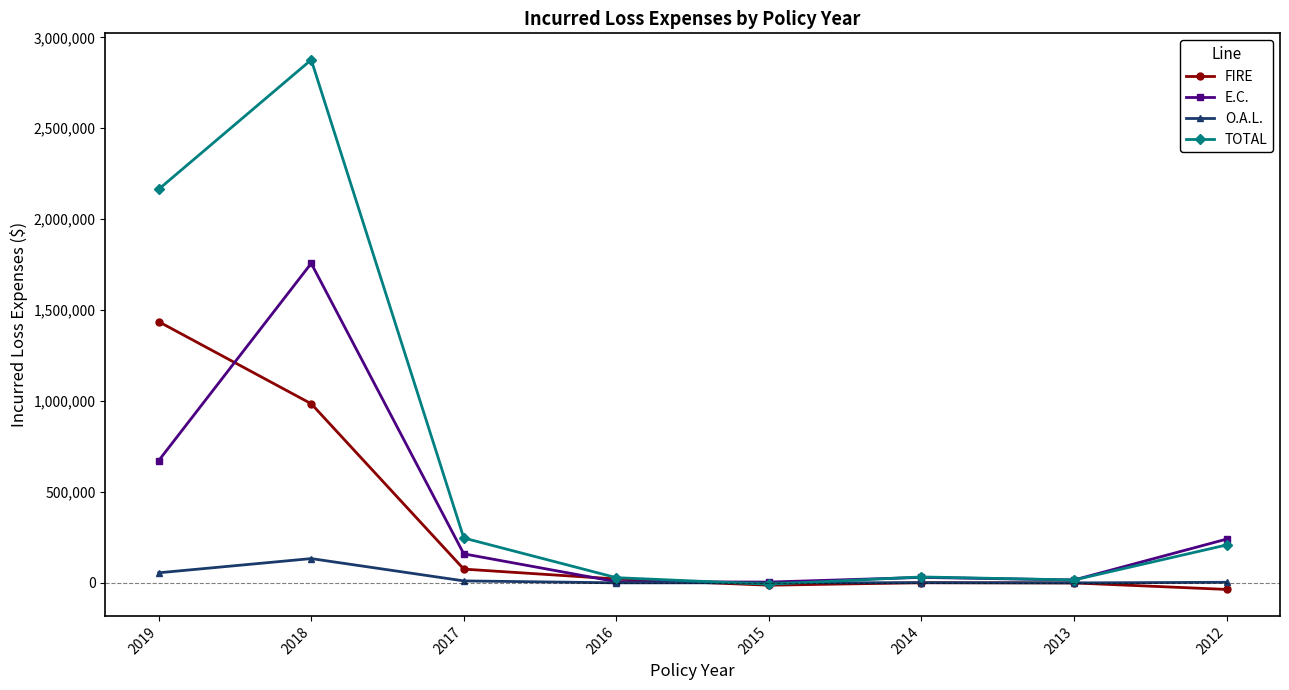

True or false: TOTAL has a value of 61463 at 2017.

False